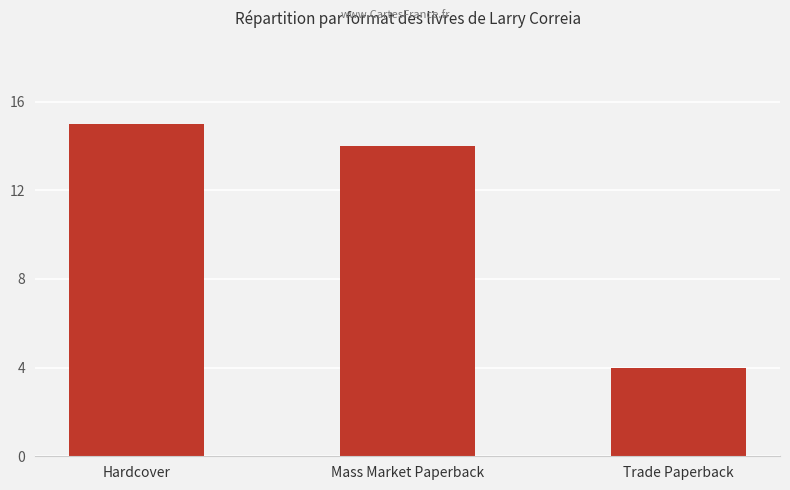

Rank the categories by value from lowest to highest.

Trade Paperback, Mass Market Paperback, Hardcover